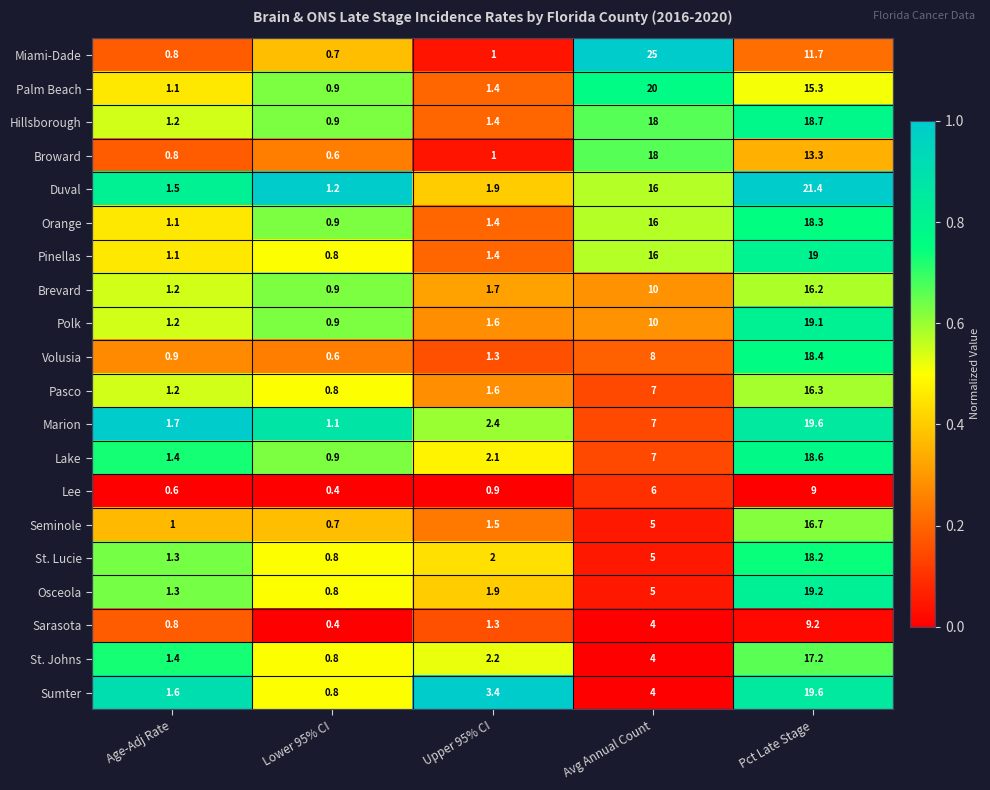

What is the average value of the Pinellas series?

7.7